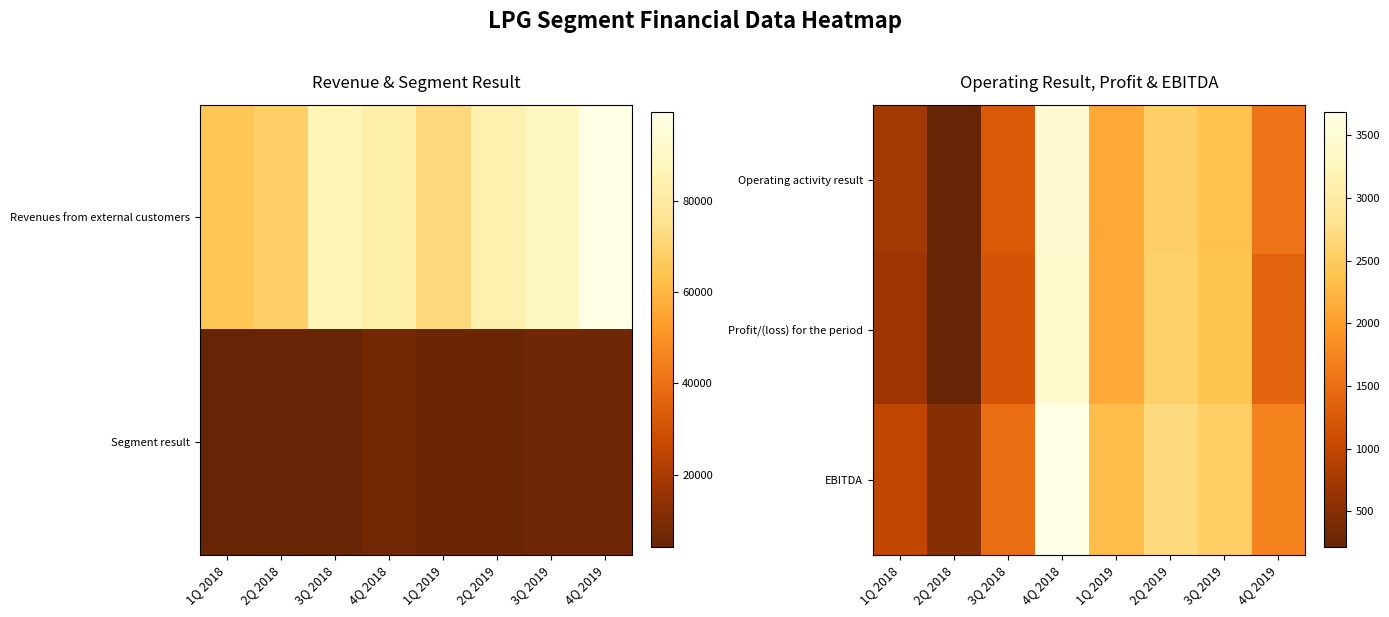

Count the number of categories in the chart.

8